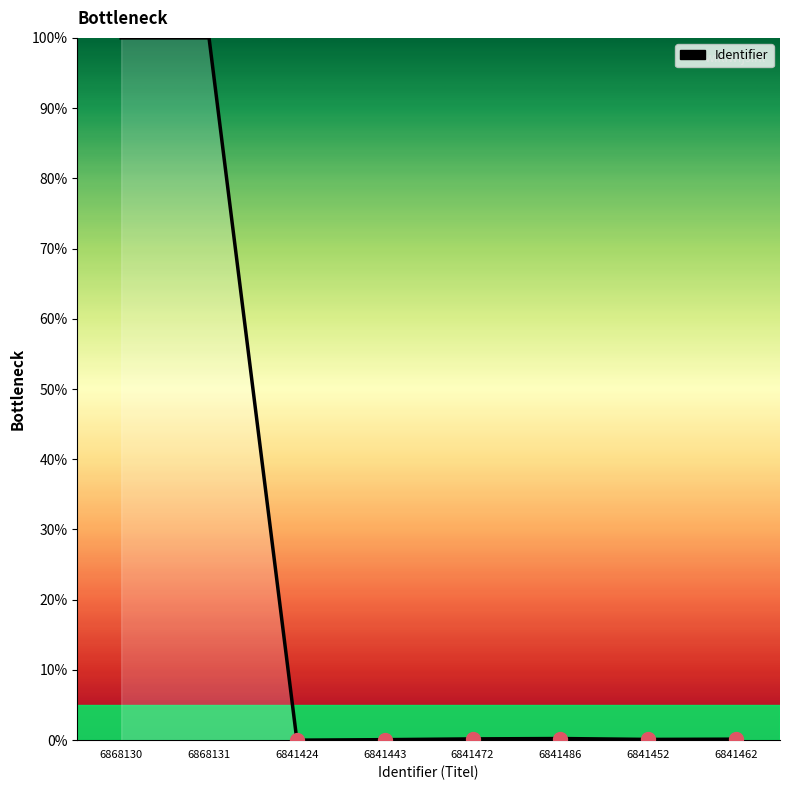

How many lines are shown in the chart?

1